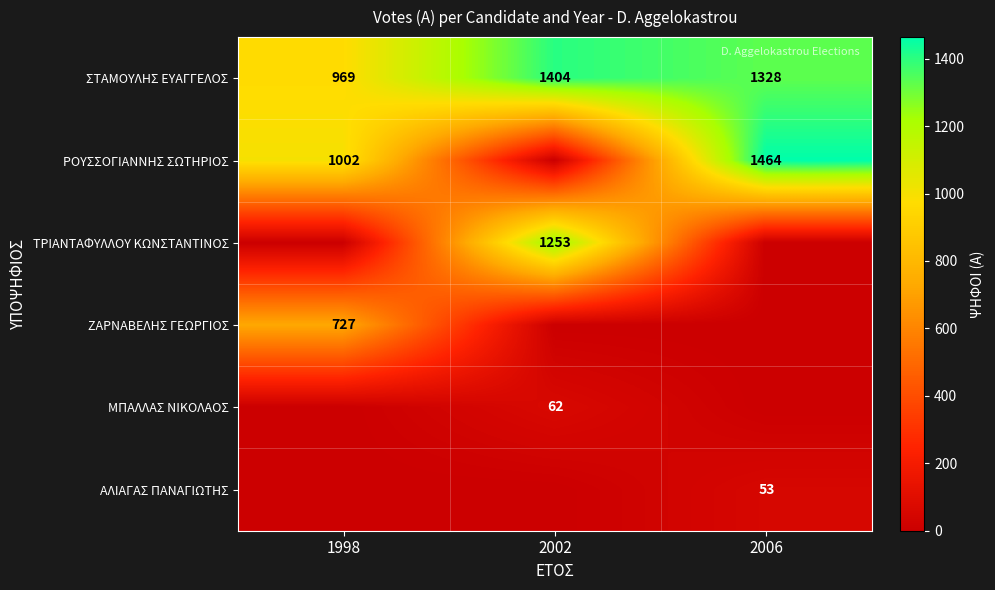

What is the sum of the ΣΤΑΜΟΥΛΗΣ ΕΥΑΓΓΕΛΟΣ values at 1998 and 2002?

2373